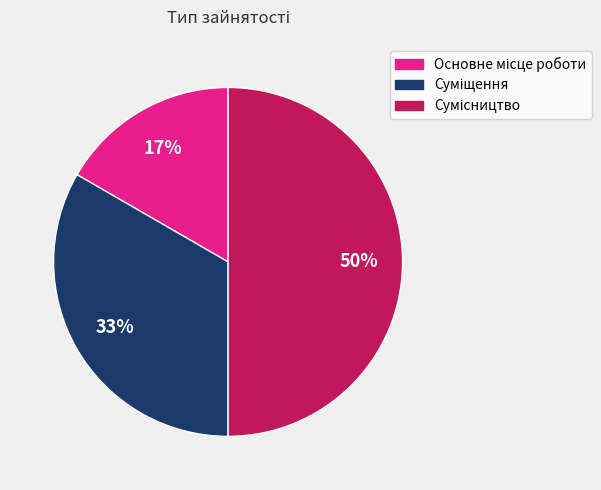

To the nearest percent, what is the difference between the largest and smallest slice percentages?

33%